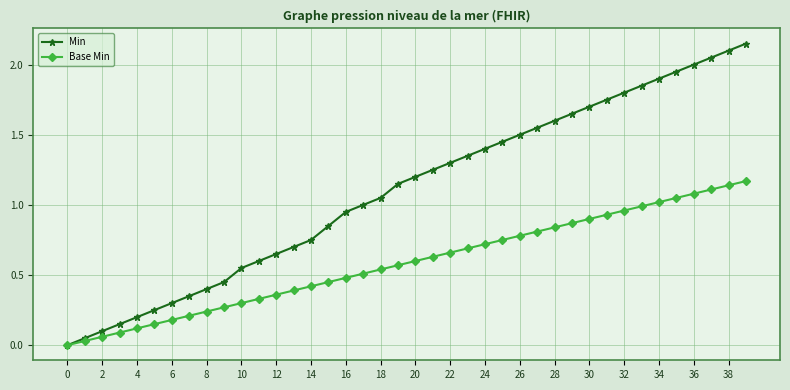

Rank the series by their maximum value, from lowest to highest.

Base Min, Min